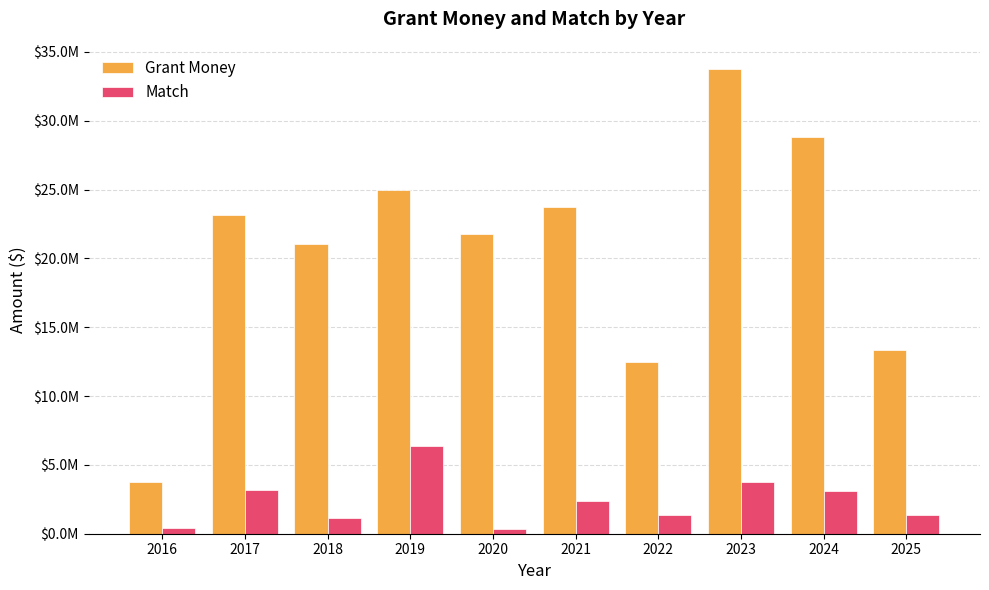

Does the chart contain stacked bars?

No